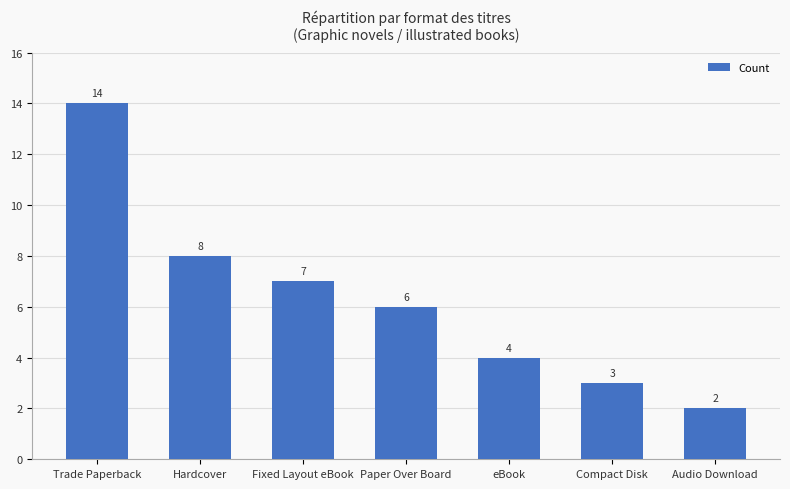

What is the difference between the maximum and minimum values?

12